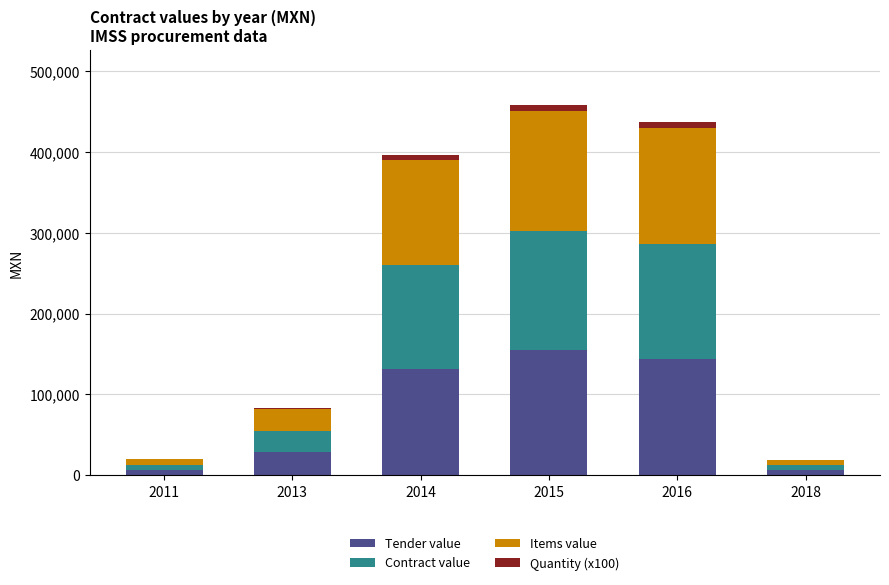

What are all the series names shown in the legend?

Tender value, Contract value, Items value, Quantity (x100)